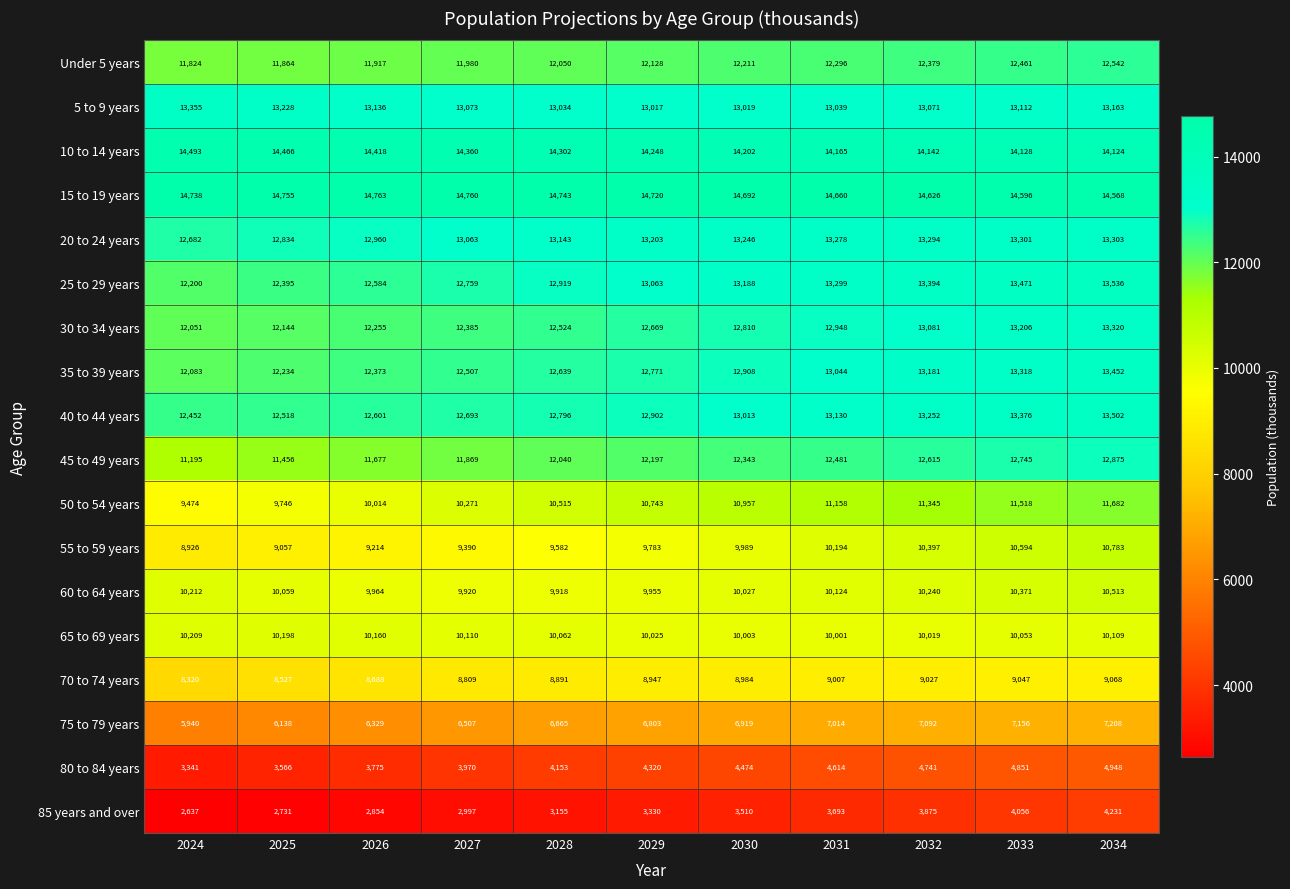

What is the minimum value shown in the chart?

2637